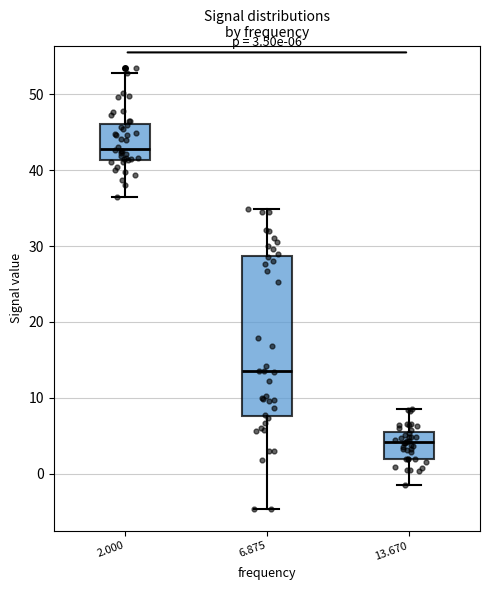

Which box is the tallest, from its lower edge to its upper edge?

6.875